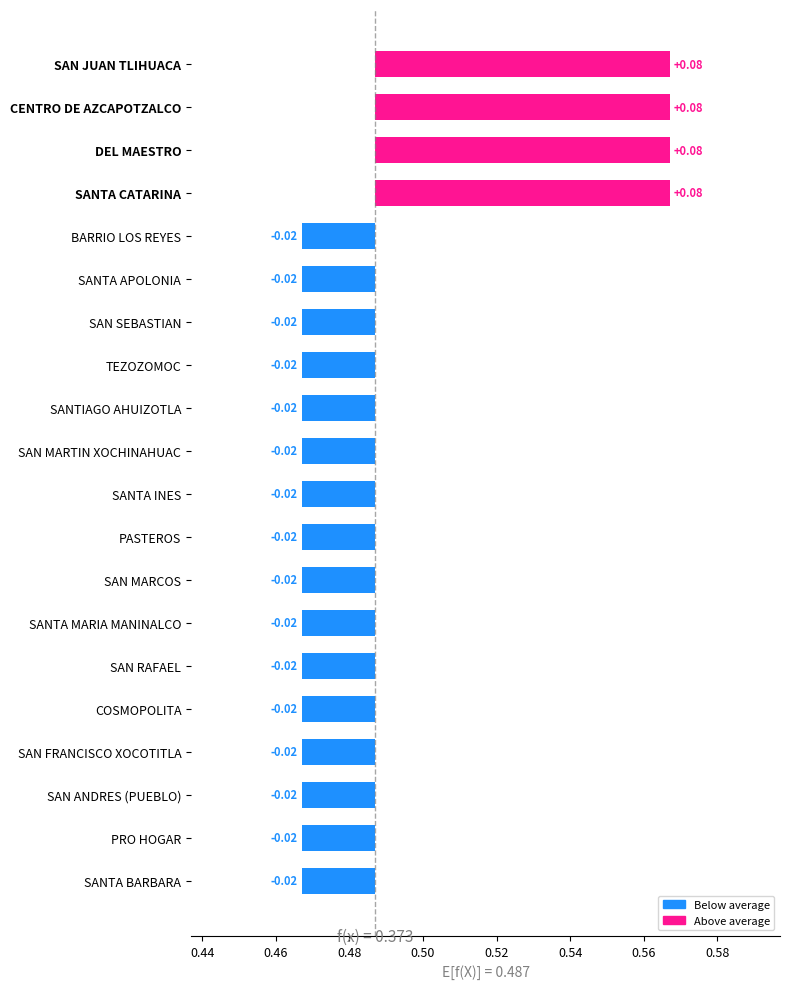

Is it true that the value at SAN JUAN TLIHUACA is 0.0?

False